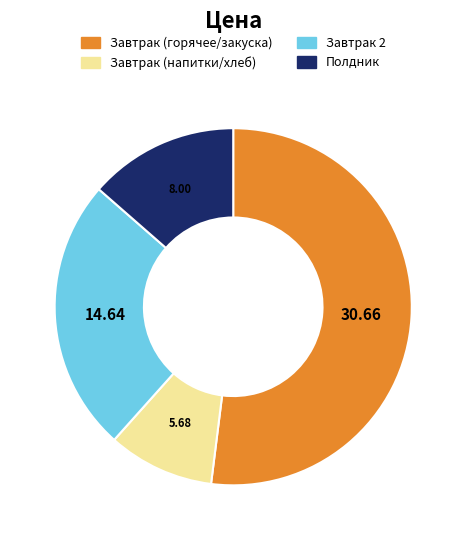

Count the number of slices in the pie.

4